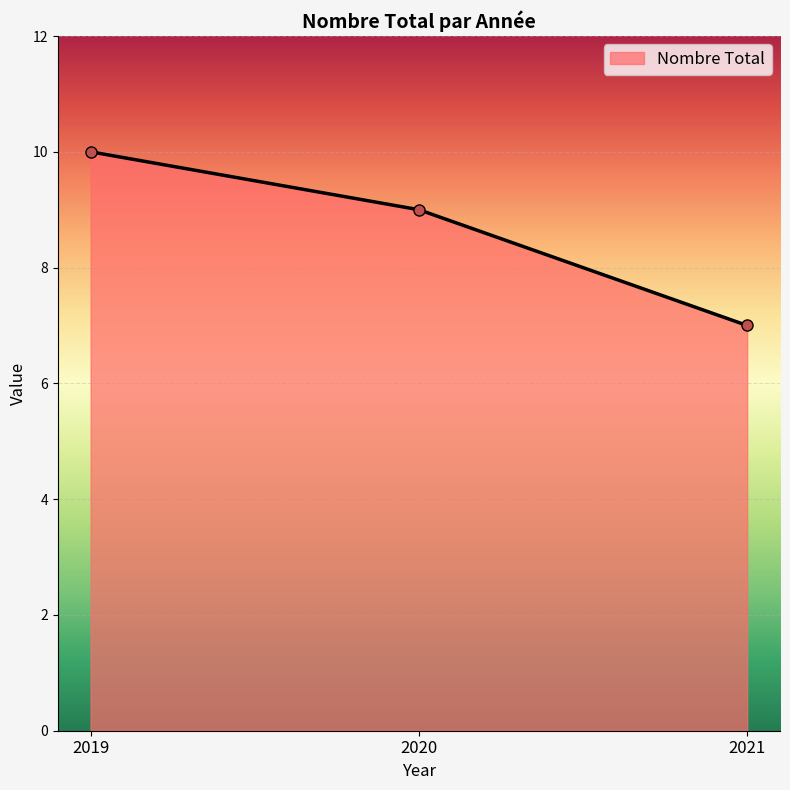

What is the sum of all values?

26